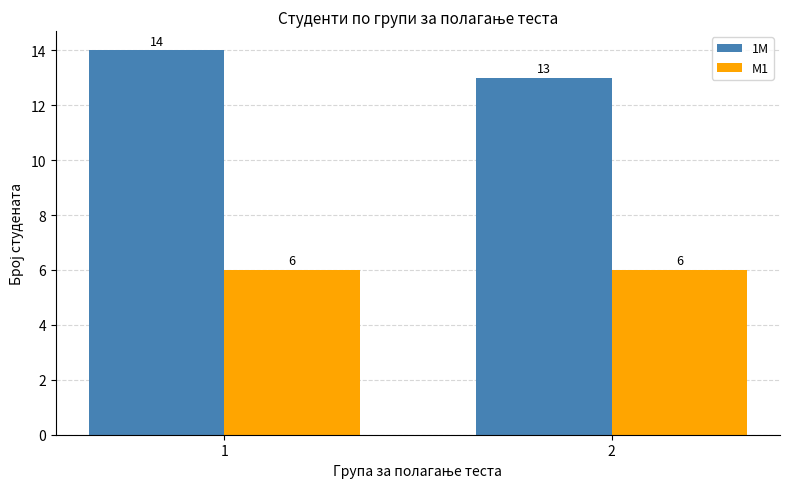

What is the value of the 1М bar at the 2nd from the left?

13